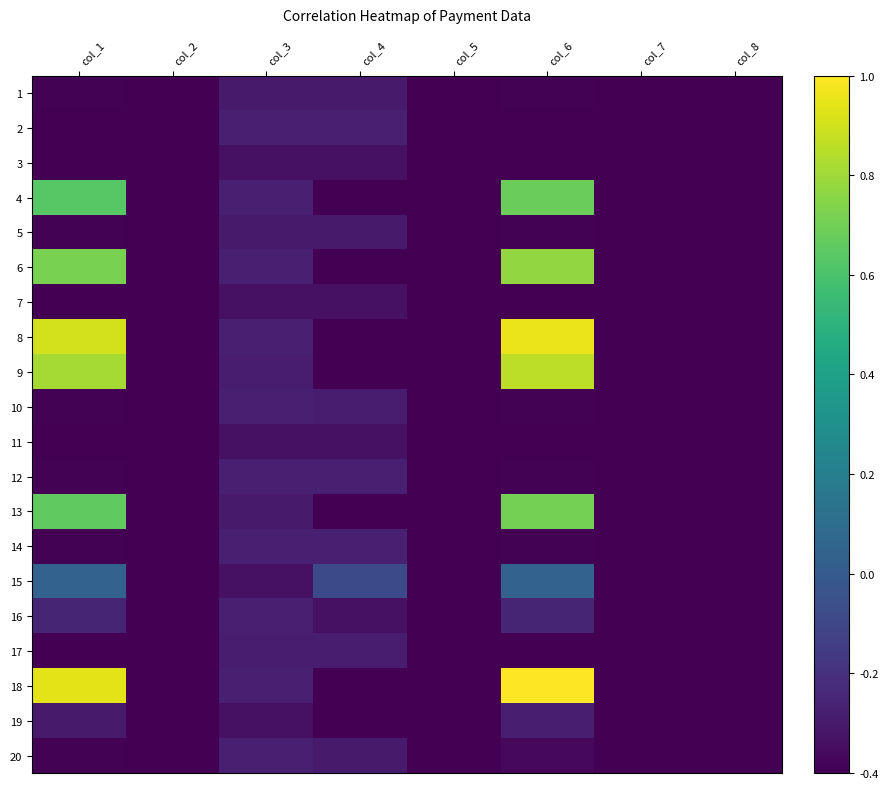

List the series in order of their peak value, highest first.

18, 8, 9, 6, 13, 4, 15, 16, 10, 2, 14, 12, 20, 19, 17, 5, 1, 3, 7, 11